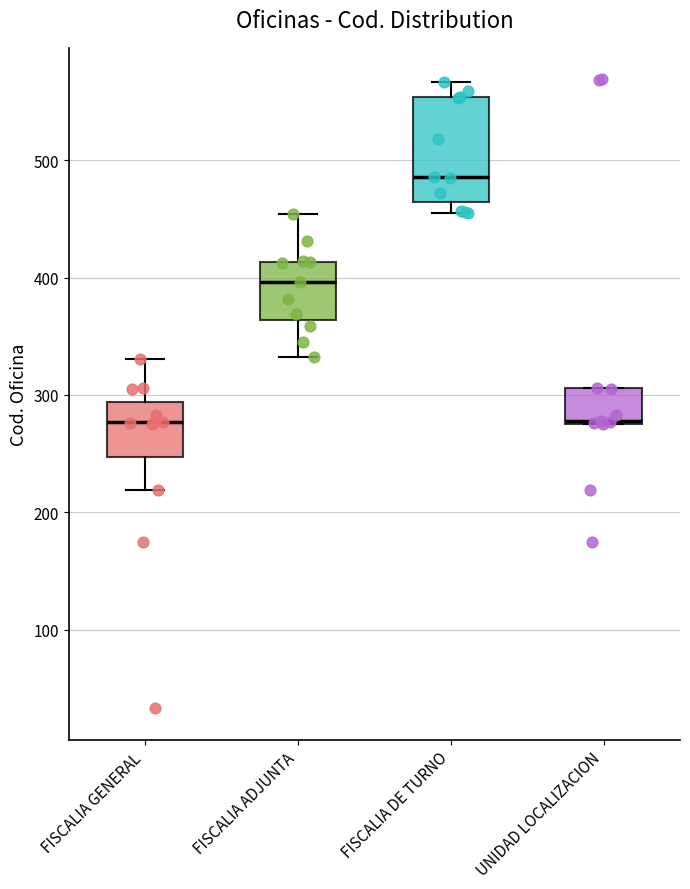

Which box is the tallest, from its lower edge to its upper edge?

FISCALIA DE TURNO